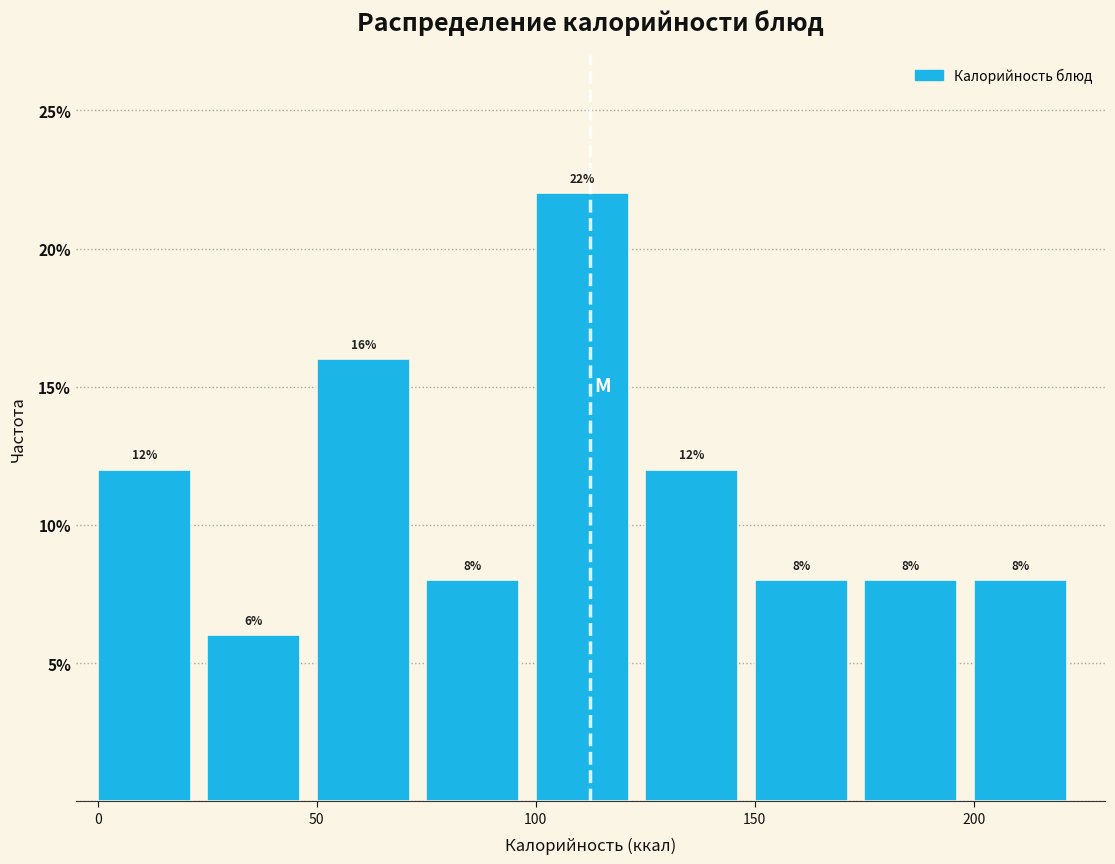

Reading left to right, transcribe this chart: for each bar, give the range it covers on the x-axis and its height.

0 to 25: 12
25 to 50: 6
50 to 75: 16
75 to 100: 8
100 to 125: 22
125 to 150: 12
150 to 175: 8
175 to 200: 8
200 to 225: 8